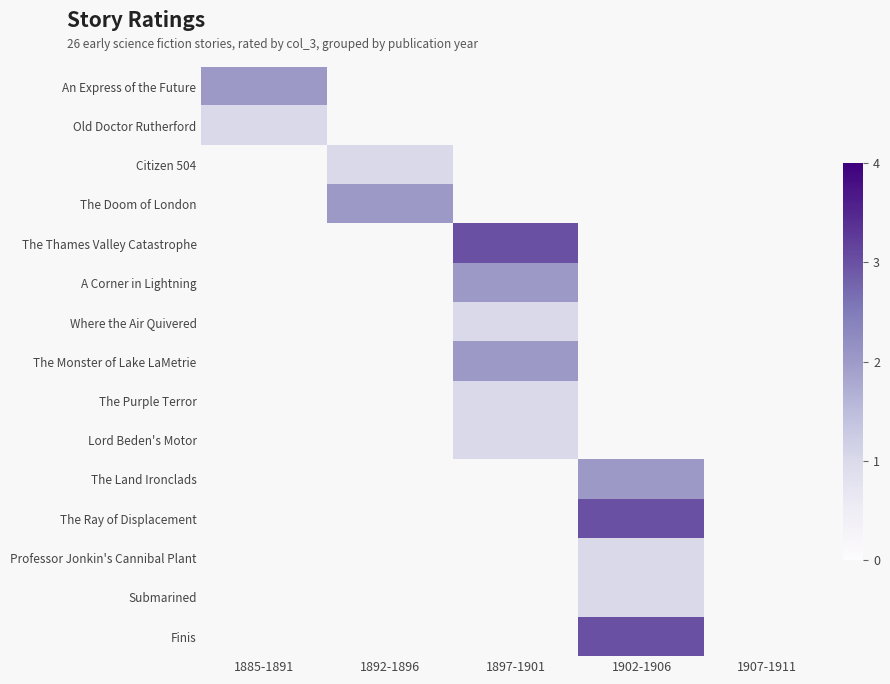

Rank the categories by An Express of the Future value from lowest to highest.

1885-1891, 1892-1896, 1897-1901, 1902-1906, 1907-1911